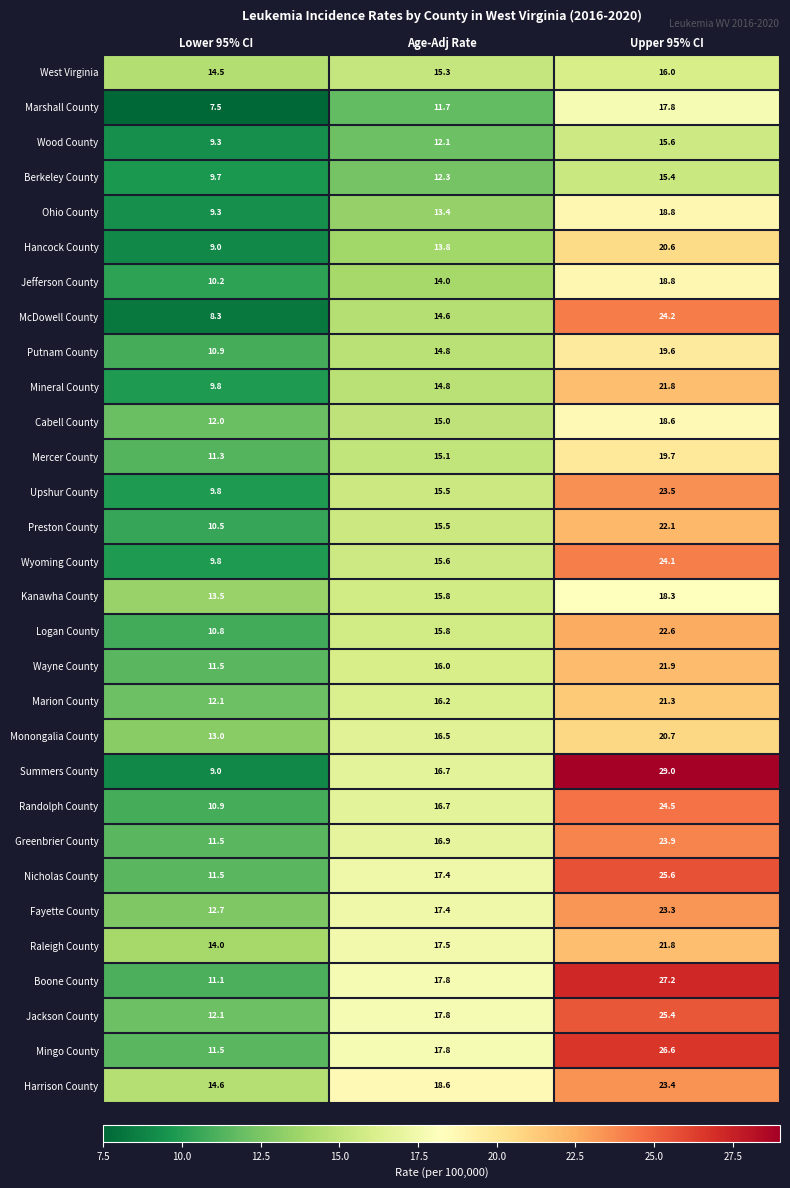

Rank the categories by Preston County value from highest to lowest.

Upper 95% CI, Age-Adj Rate, Lower 95% CI